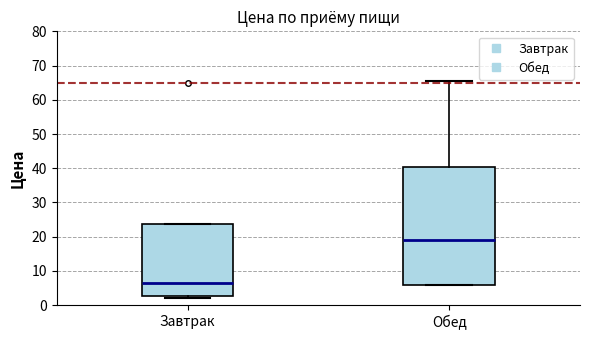

Which box's median line is the lowest?

Завтрак